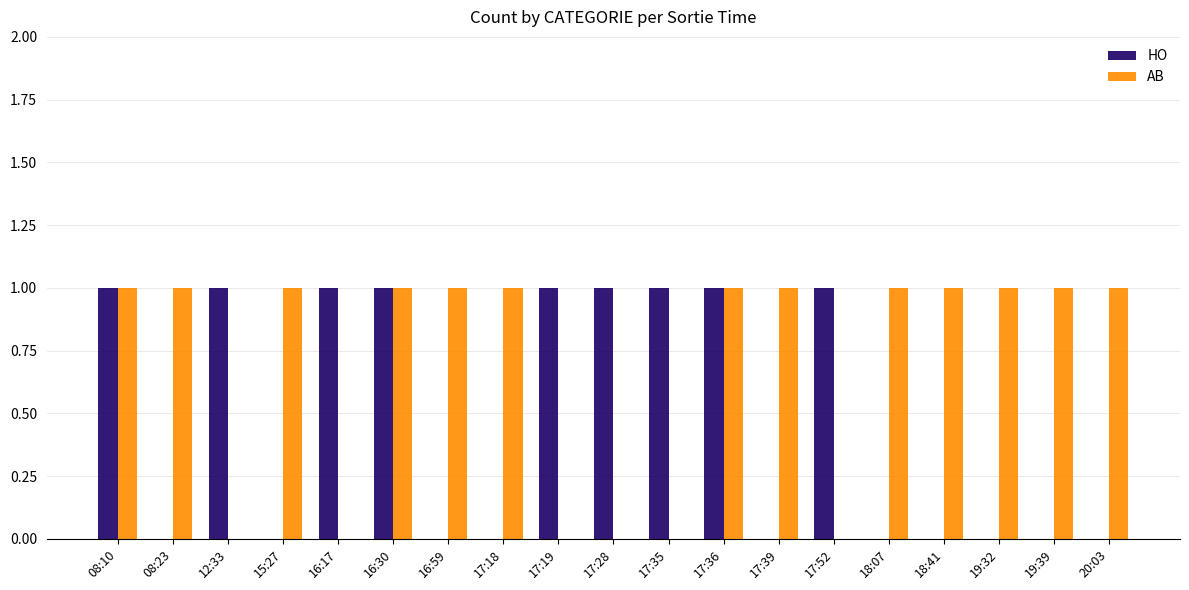

True or false: HO has a value of 0 at 19:39.

True